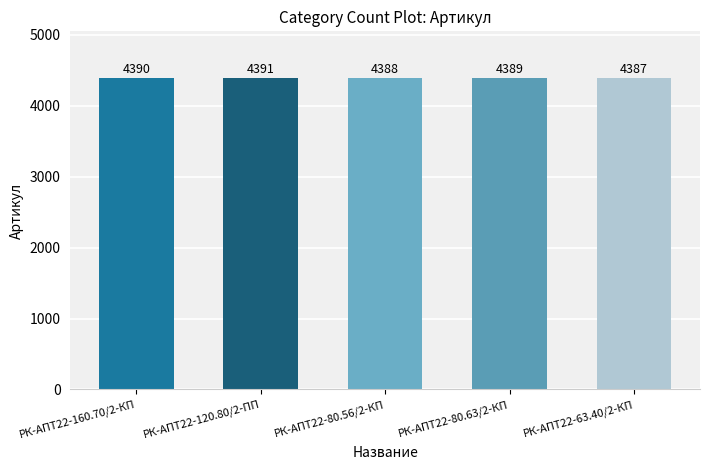

Is it true that the value at РК-АПТ22-160.70/2-КП is 2618?

False